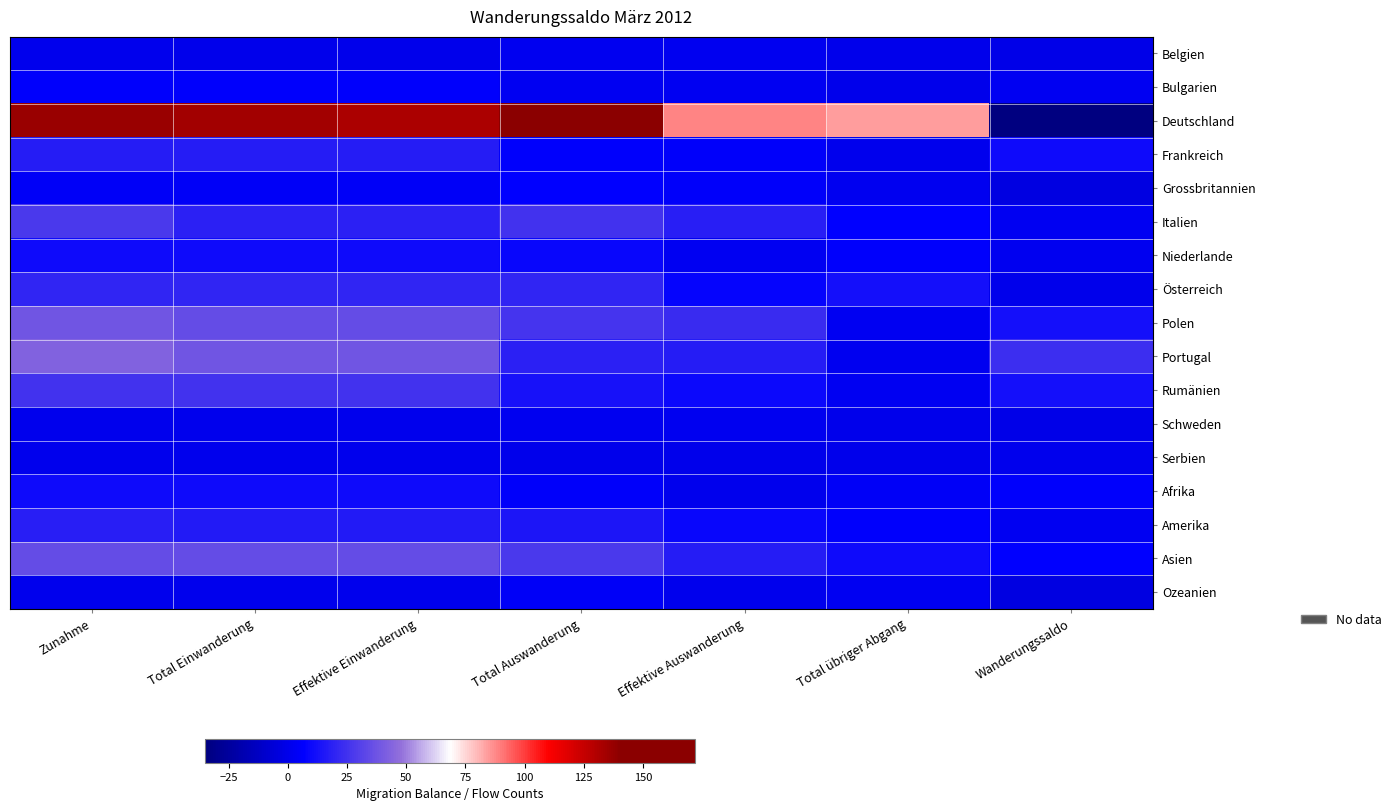

Which series has the widest spread of values?

Deutschland